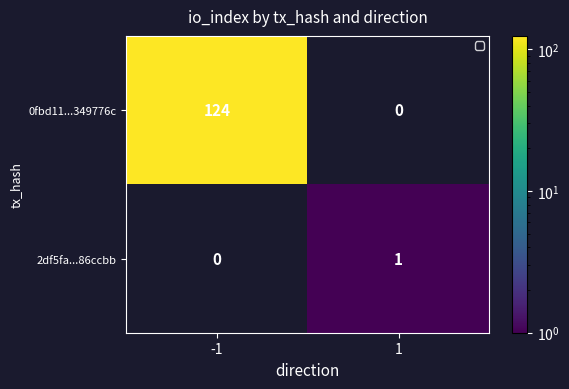

Reading left to right, extract all data points from this chart.

0fbd11...349776c: -1=124	1=0
2df5fa...86ccbb: -1=0	1=1